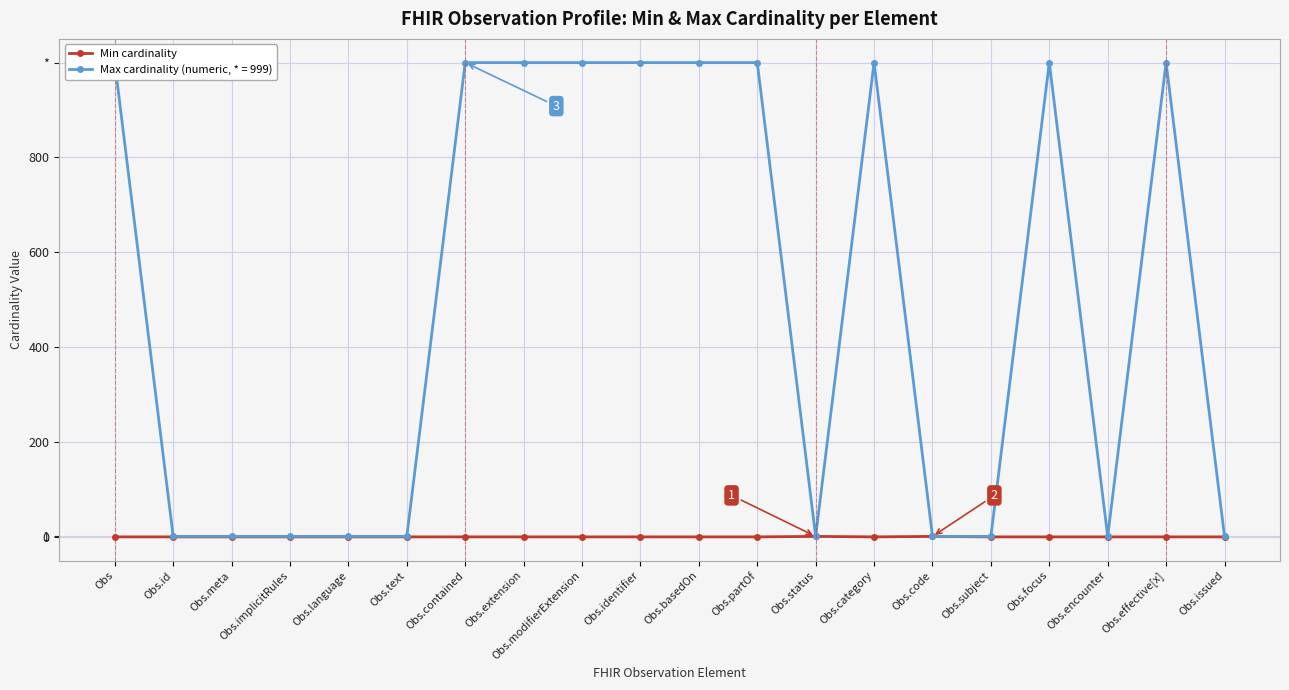

What is the maximum value shown in the chart?

1